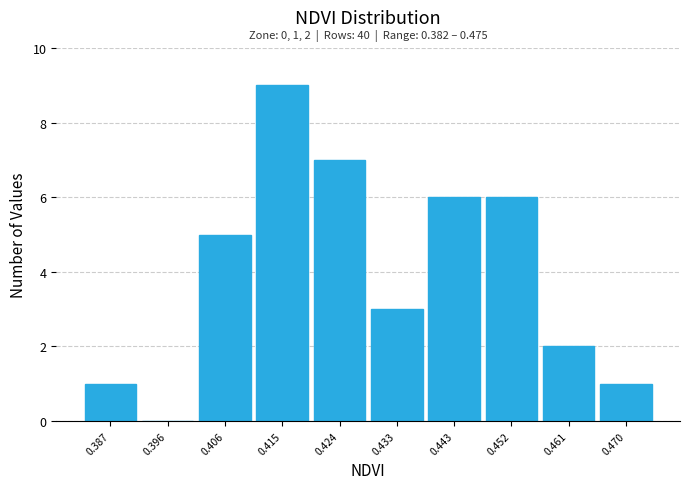

Which range on the x-axis has the tallest bar?

0.410 to 0.419